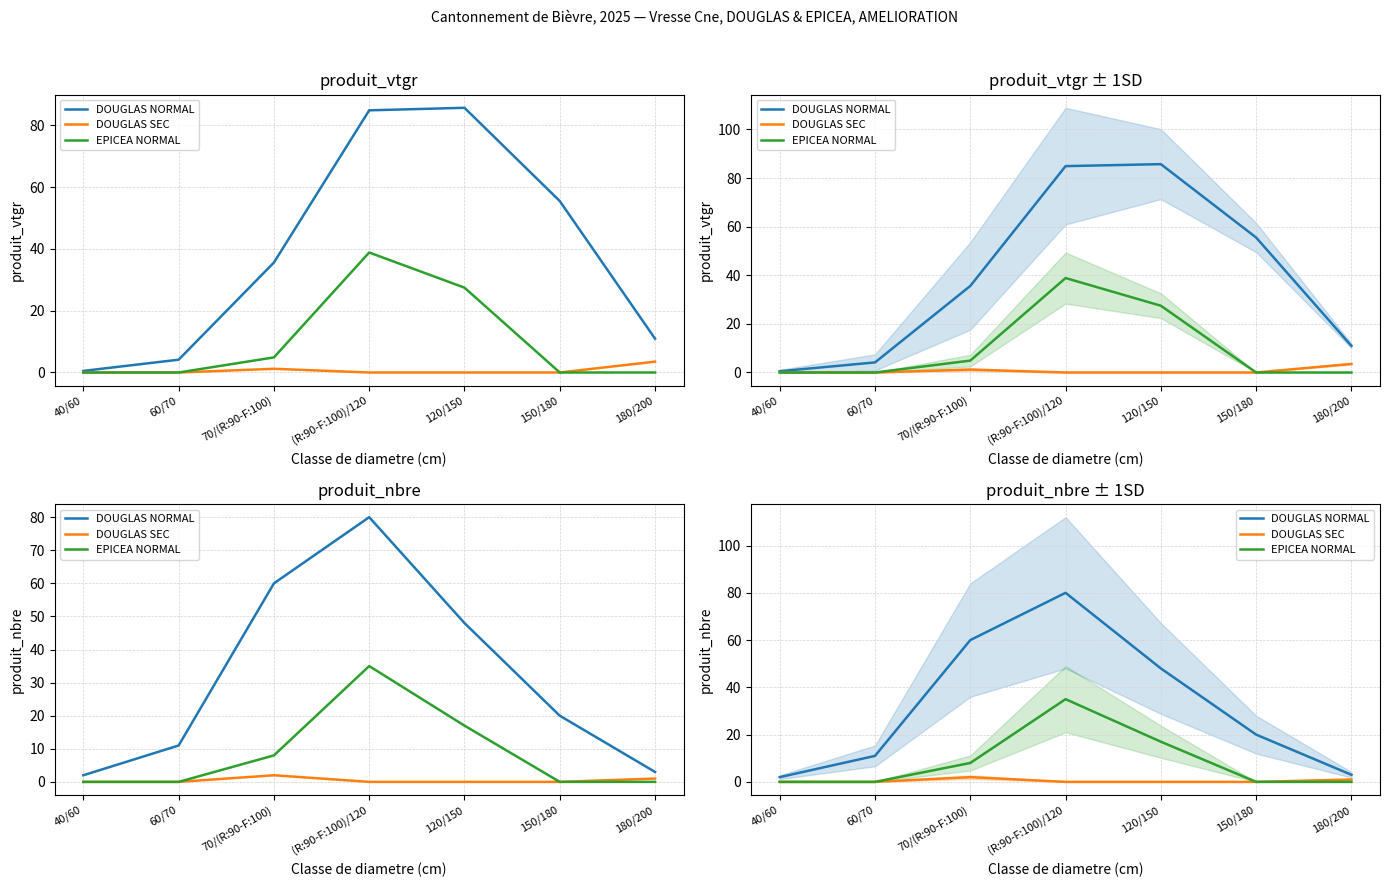

Which series has the largest range (max minus min)?

DOUGLAS NORMAL